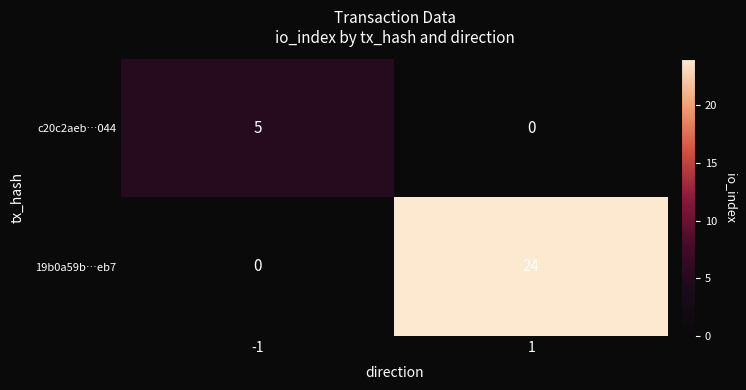

What is the spread (max minus min) of values at -1?

5